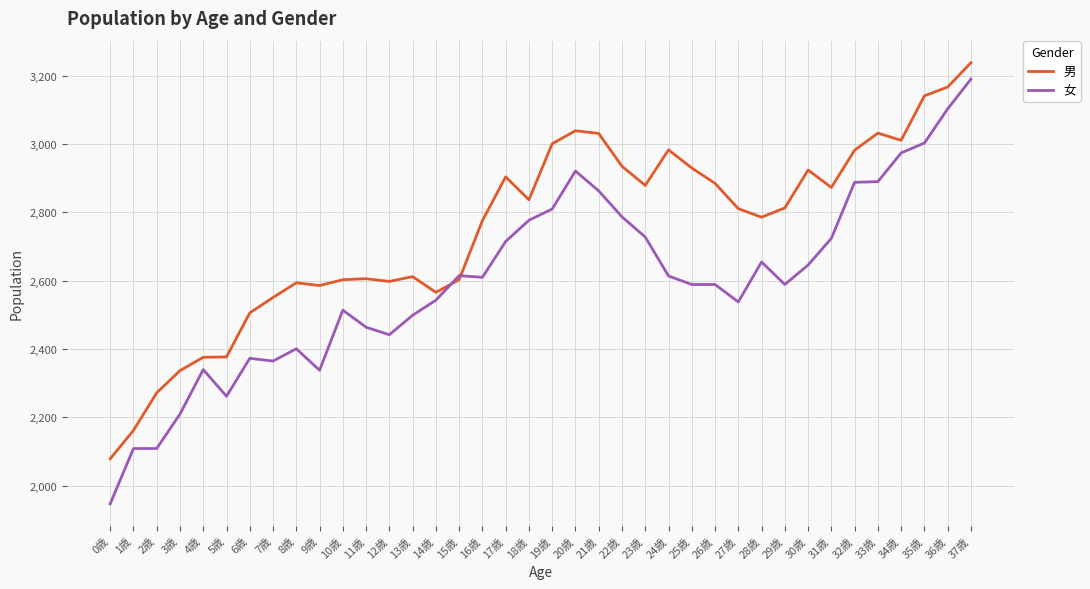

At 13歳, list the series in order from largest to smallest.

男, 女